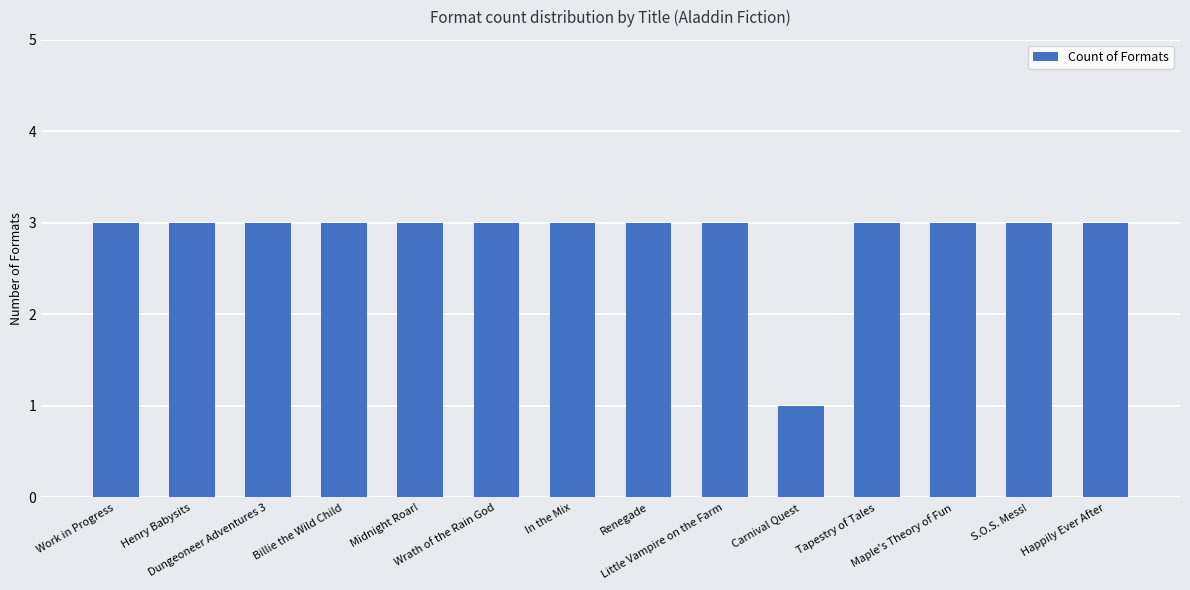

At which category does the chart reach its minimum across all series?

Carnival Quest